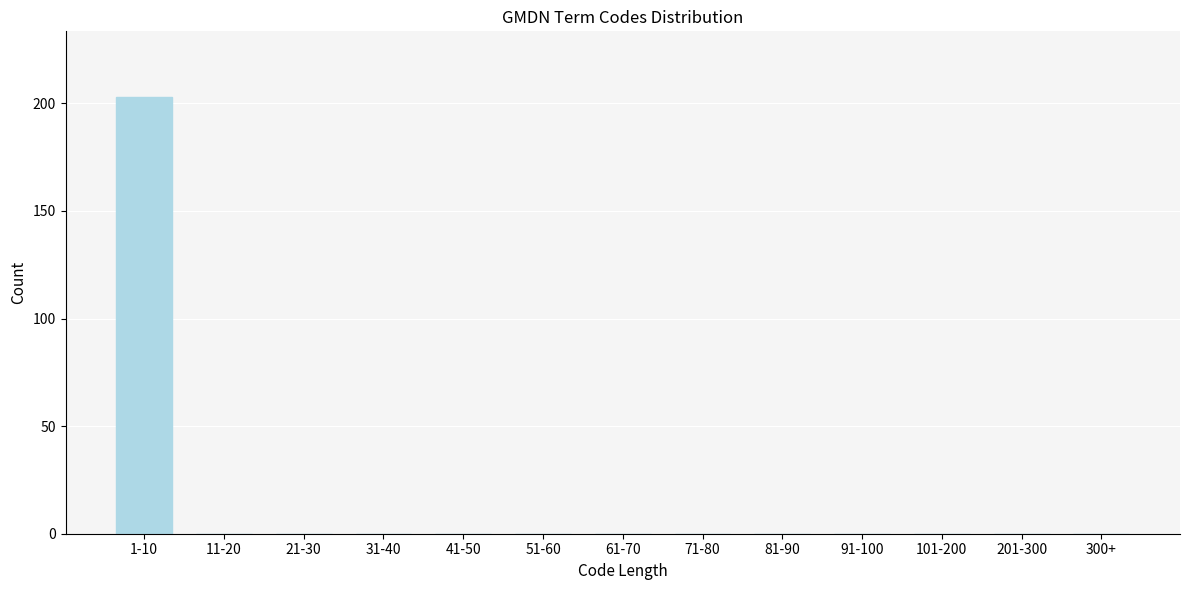

Reading right to left, what are all the values shown in this chart?

300+=0	201-300=0	101-200=0	91-100=0	81-90=0	71-80=0	61-70=0	51-60=0	41-50=0	31-40=0	21-30=0	11-20=0	1-10=203